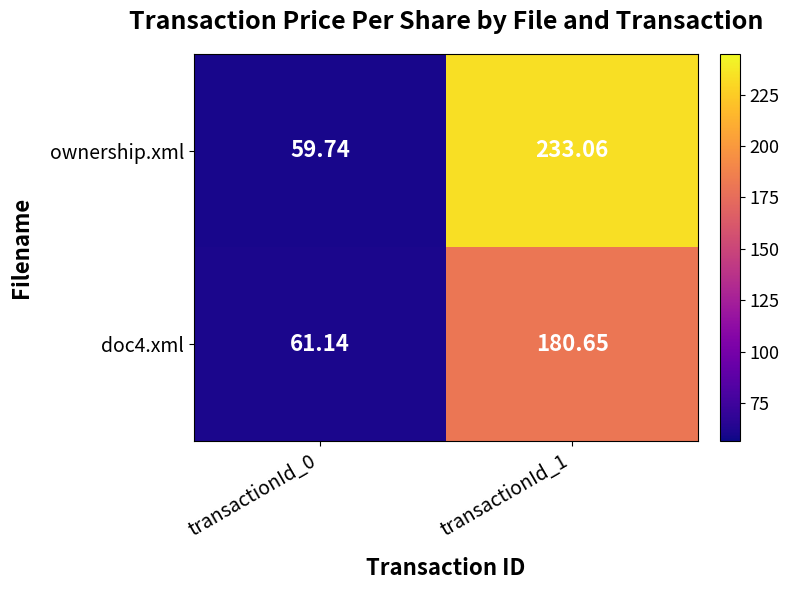

What is the spread (max minus min) of values at transactionId_0?

1.4